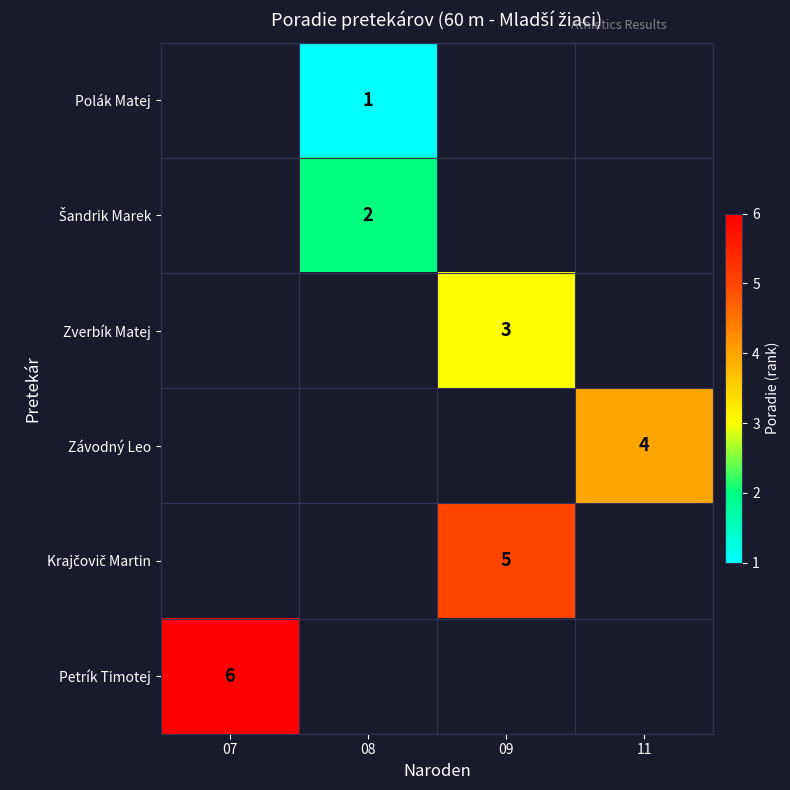

Which label corresponds to the largest value in the chart?

07